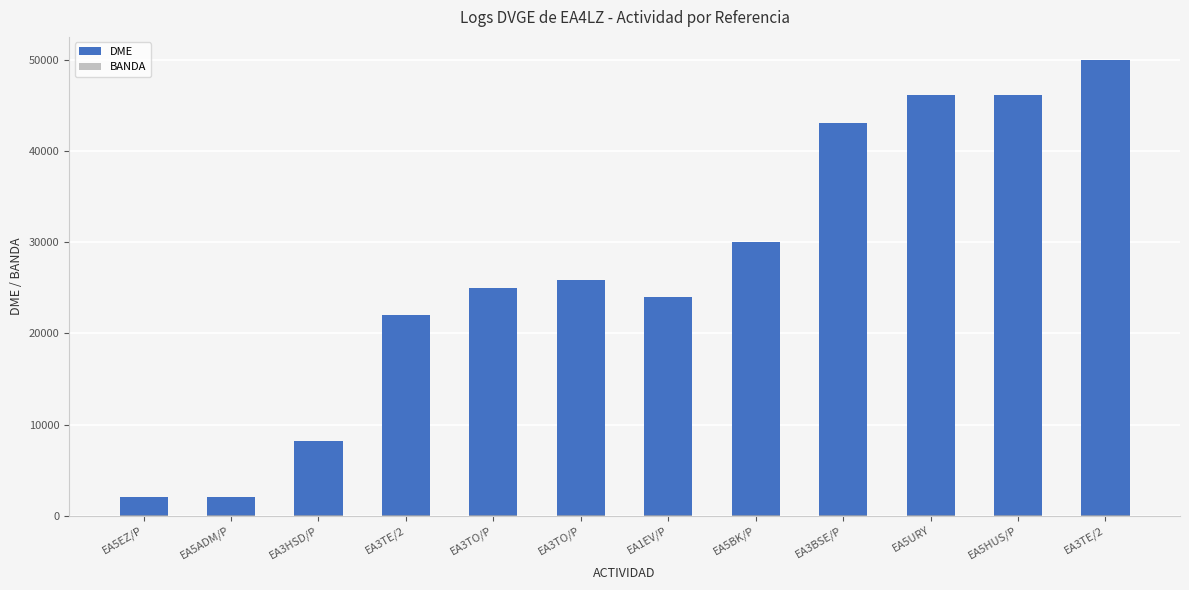

What is the value of the BANDA bar at the 6th from the left?

40